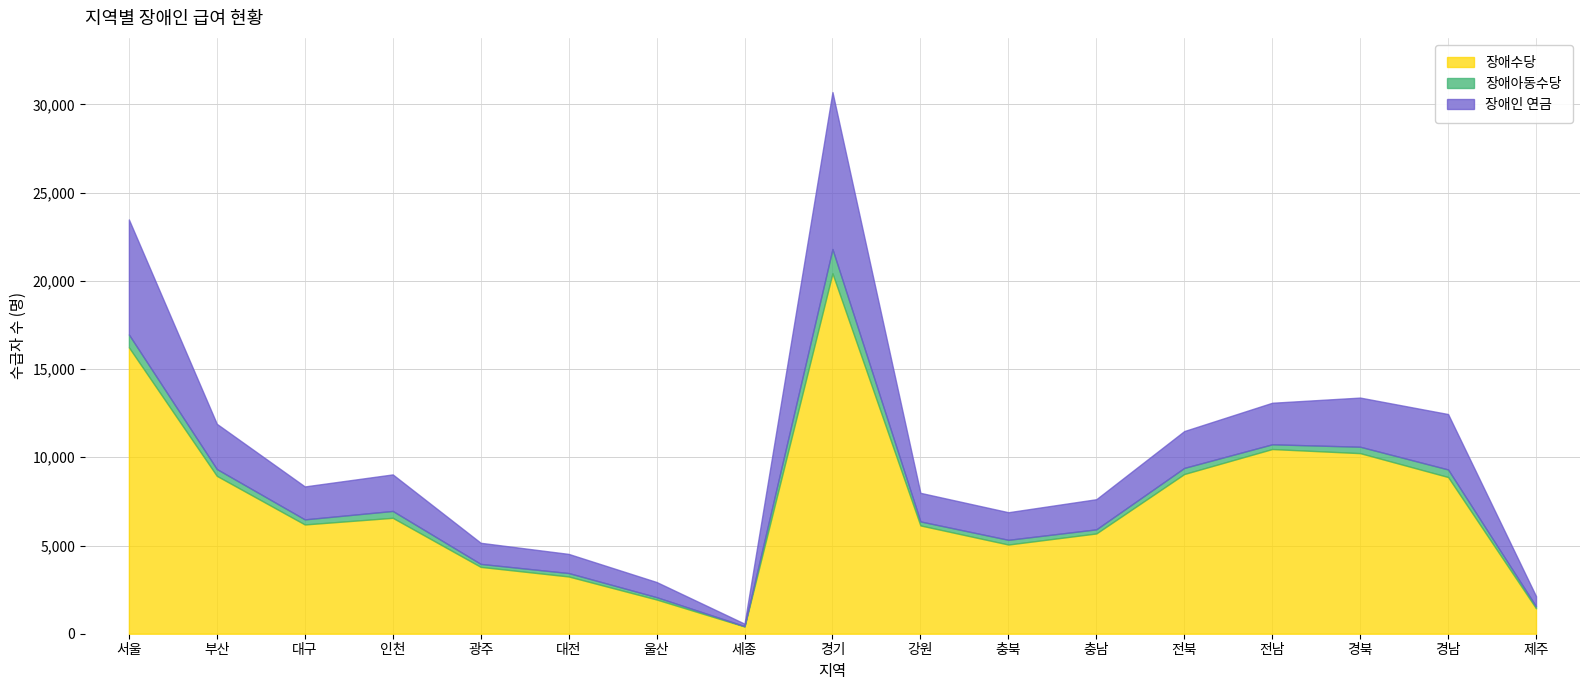

The value of 장애수당 at 경남 is 15728. True or false?

False